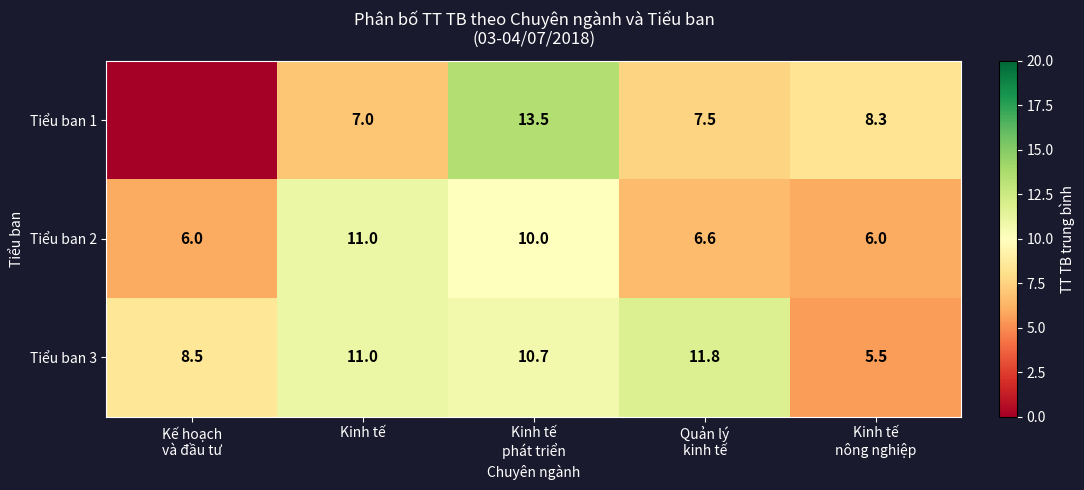

Where does the Tiểu ban 3 series first go above 10?

Kinh tế